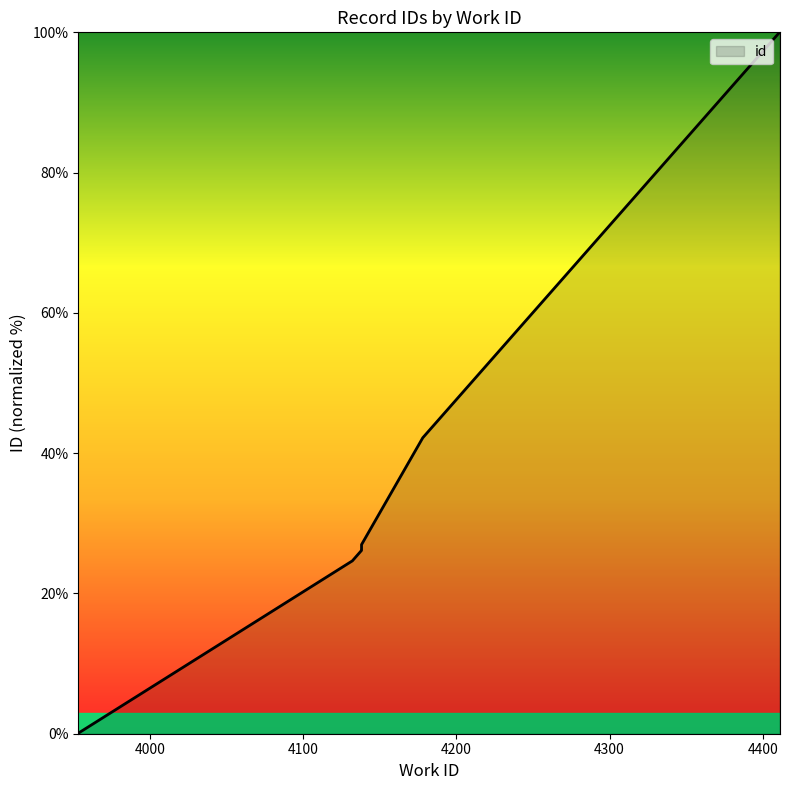

Rank the categories by value from lowest to highest.

3953, 3953, 4132, 4138, 4138, 4138, 4138, 4138, 4178, 4411